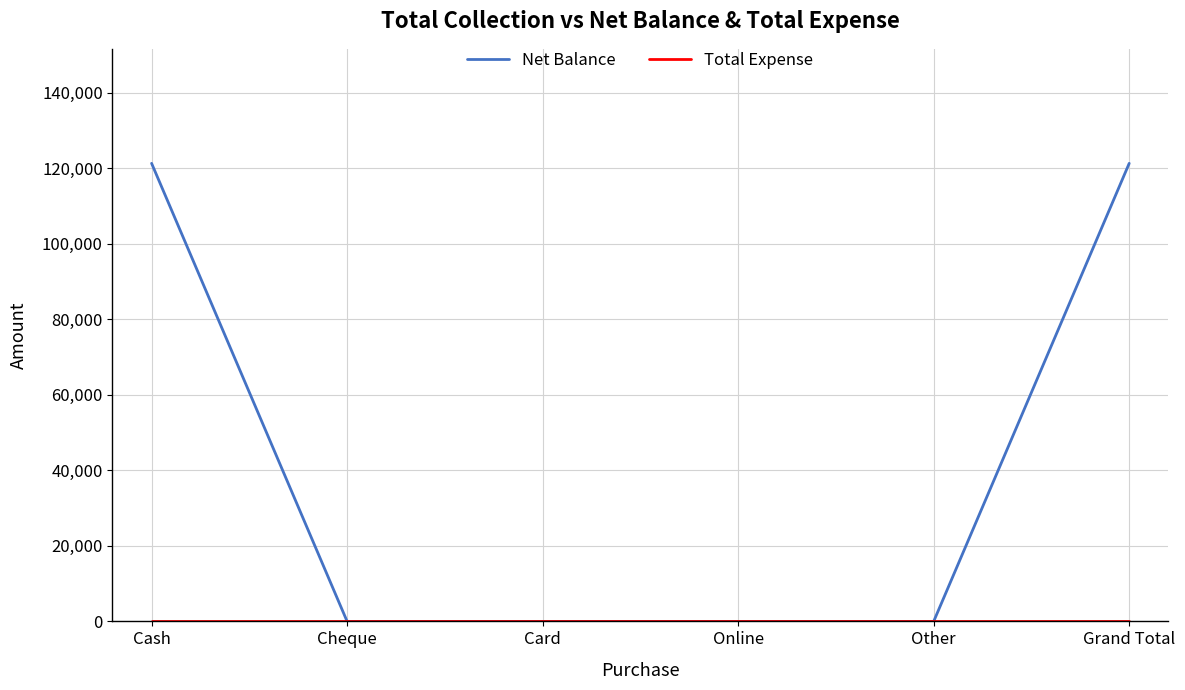

The value of Net Balance at Other is 80694. True or false?

False